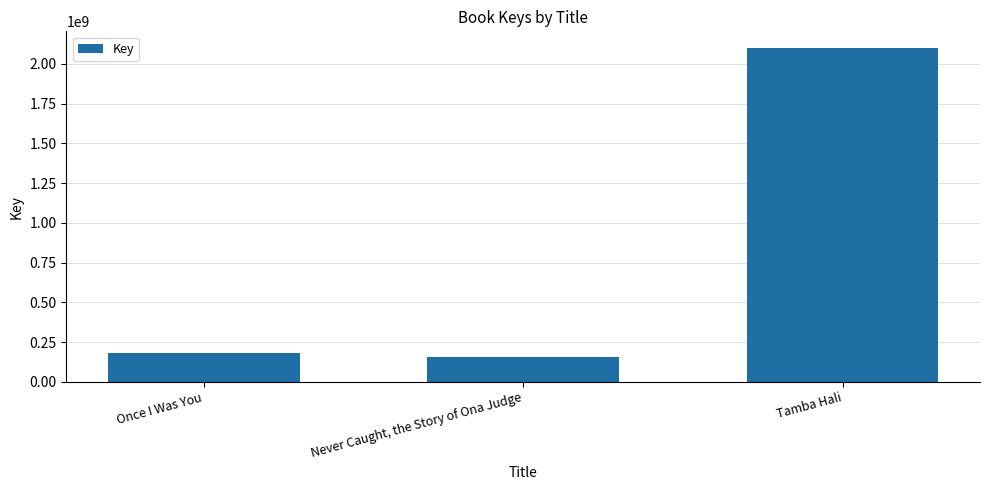

Reading left to right, what are all the values shown in this chart?

Once I Was You=183890232	Never Caught, the Story of Ona Judge=153789940	Tamba Hali=2100092838